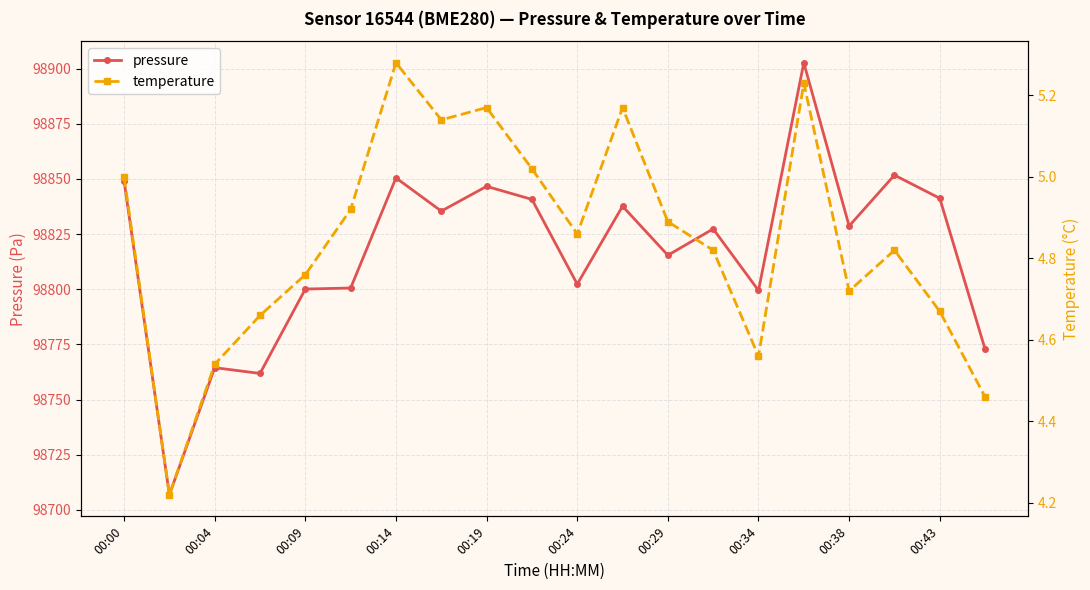

Is it true that pressure equals 98764.5 at 00:04?

True